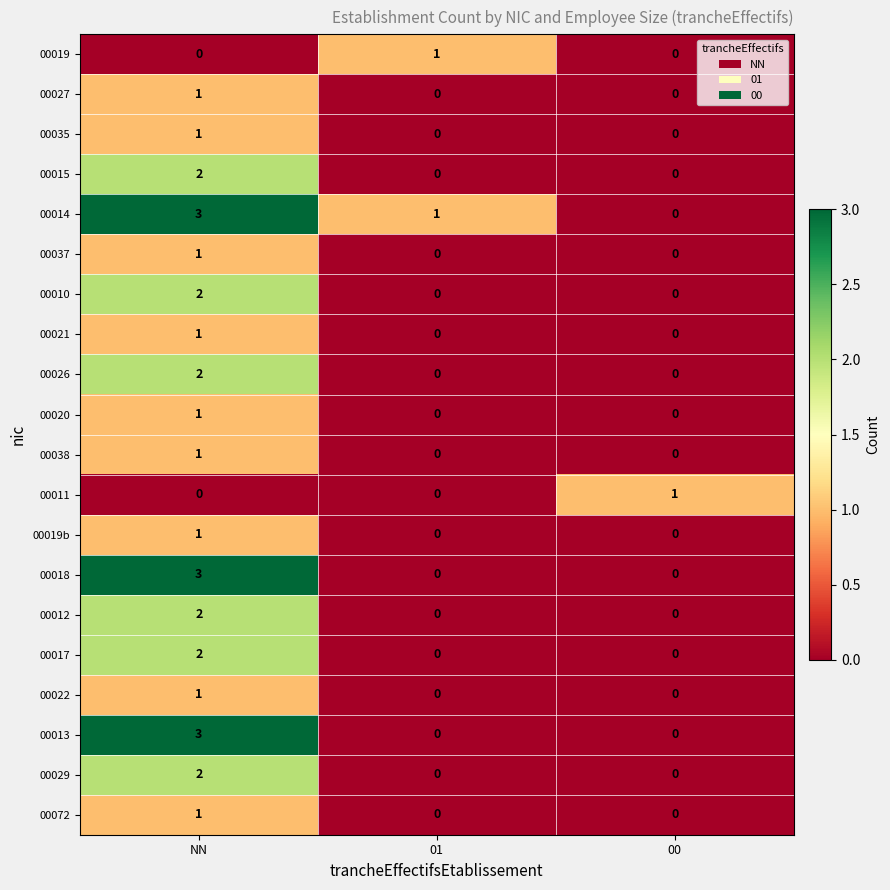

How many data points does each series have?

3